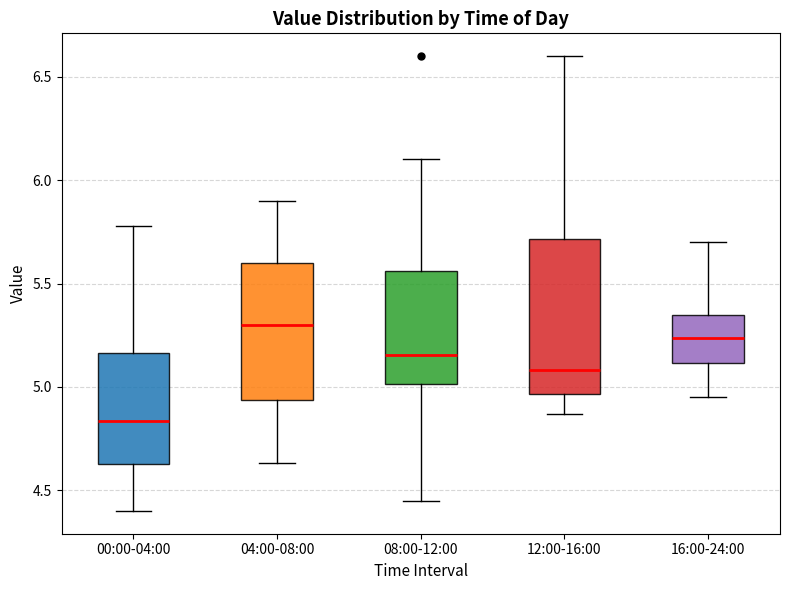

Which box's median line is the lowest?

00:00-04:00